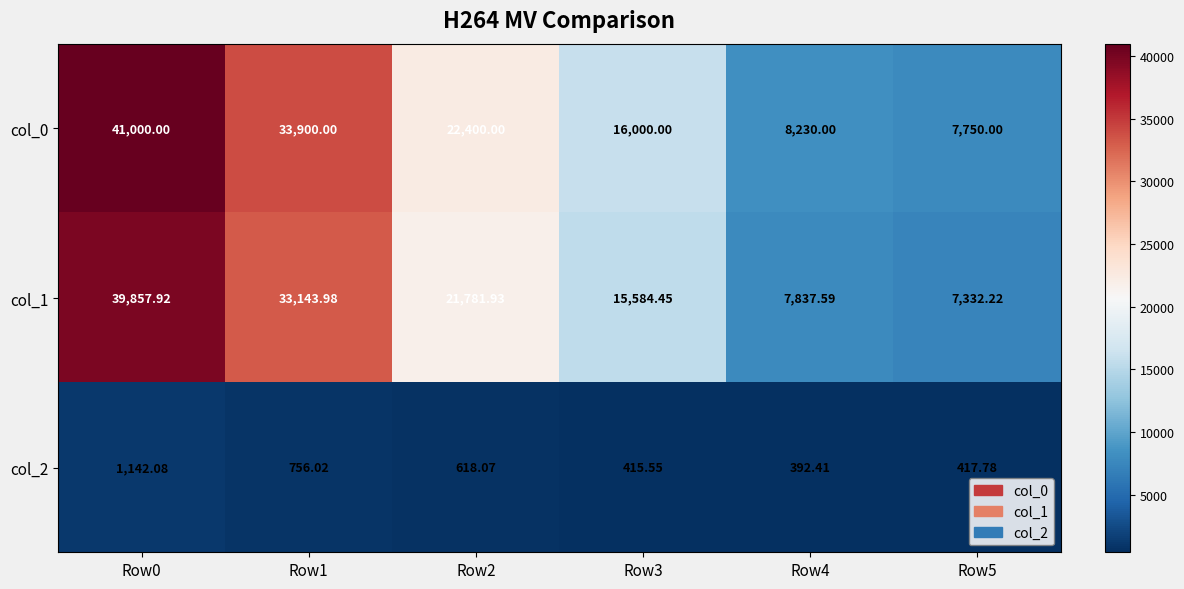

Count the number of categories in the chart.

6